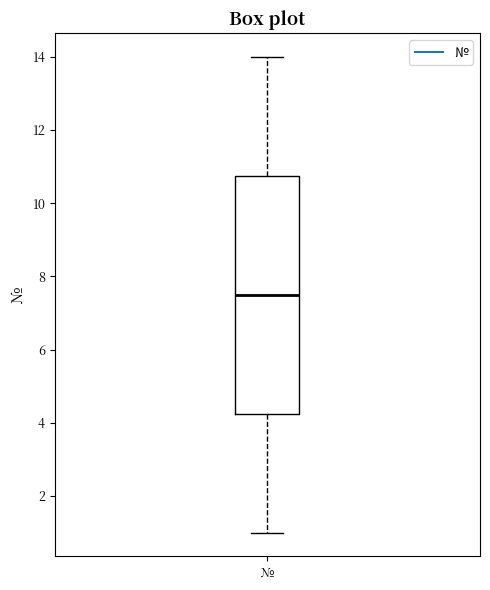

Transcribe this box plot: give where the median line is, the range the box spans, and where the two whiskers end, as read against the y-axis. The values are not printed on the chart, so give them approximately, as read against the axis.

median 7.6, box 4.2 to 10.8, whiskers 1.0 to 14.0